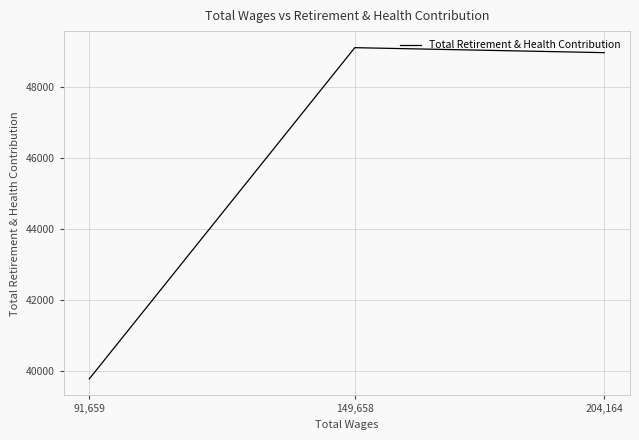

What is the sum of all values?

137828